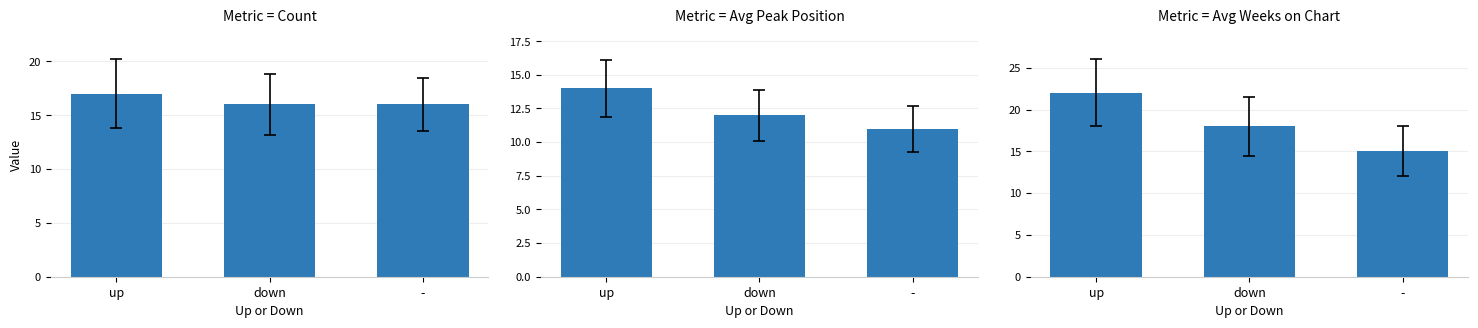

What is the label of the 1st bar from the right?

-